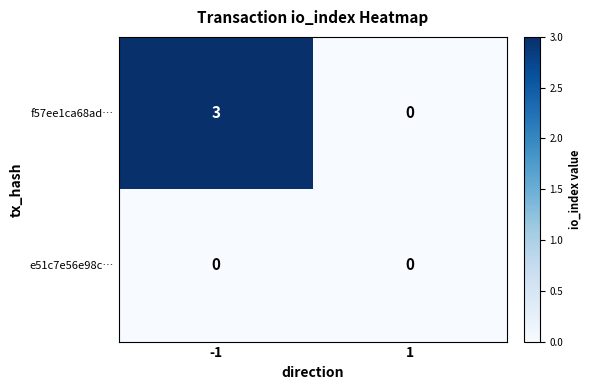

Which series has the largest total across all categories?

f57ee1ca68ad…